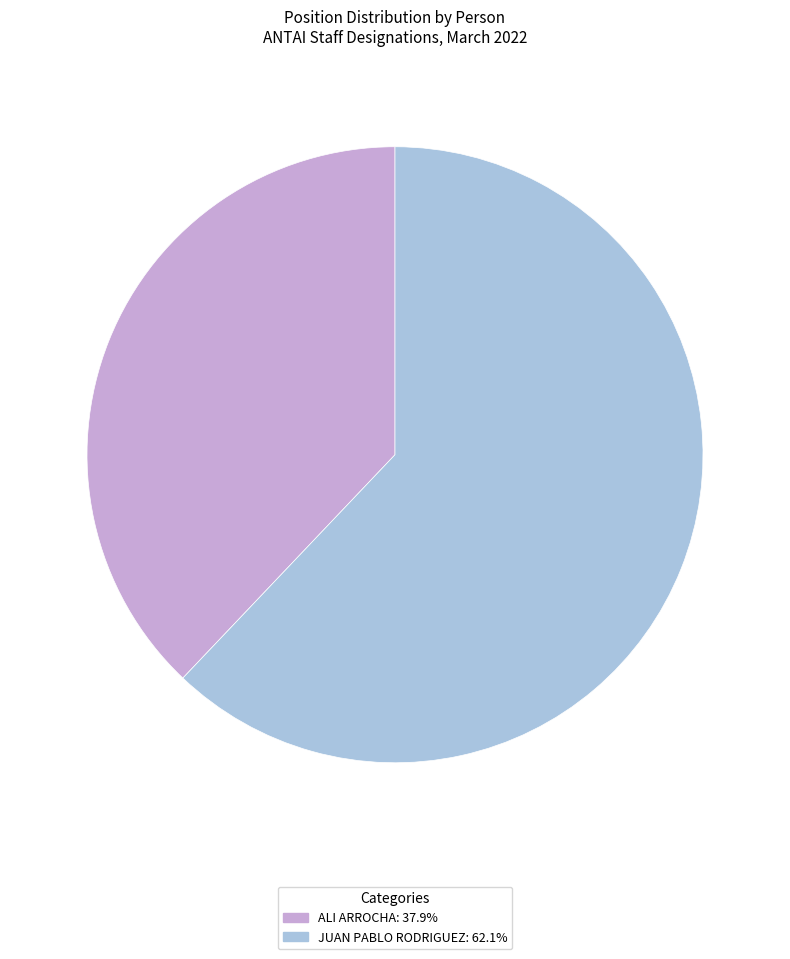

Which slice is the largest?

JUAN PABLO RODRIGUEZ